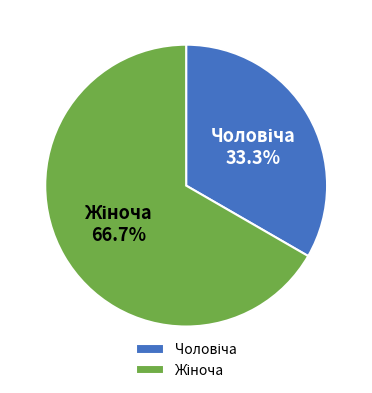

Does any single category account for the majority?

Yes